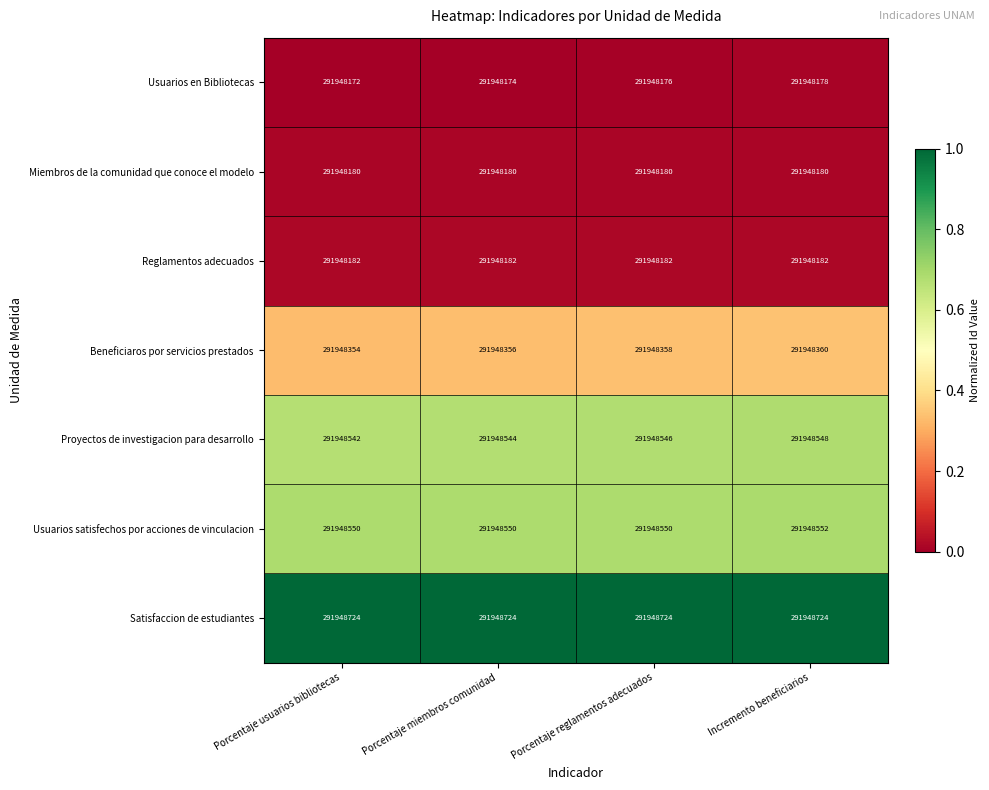

The Usuarios satisfechos por acciones de vinculacion series shows 427019616 at Porcentaje miembros comunidad. True or false?

False